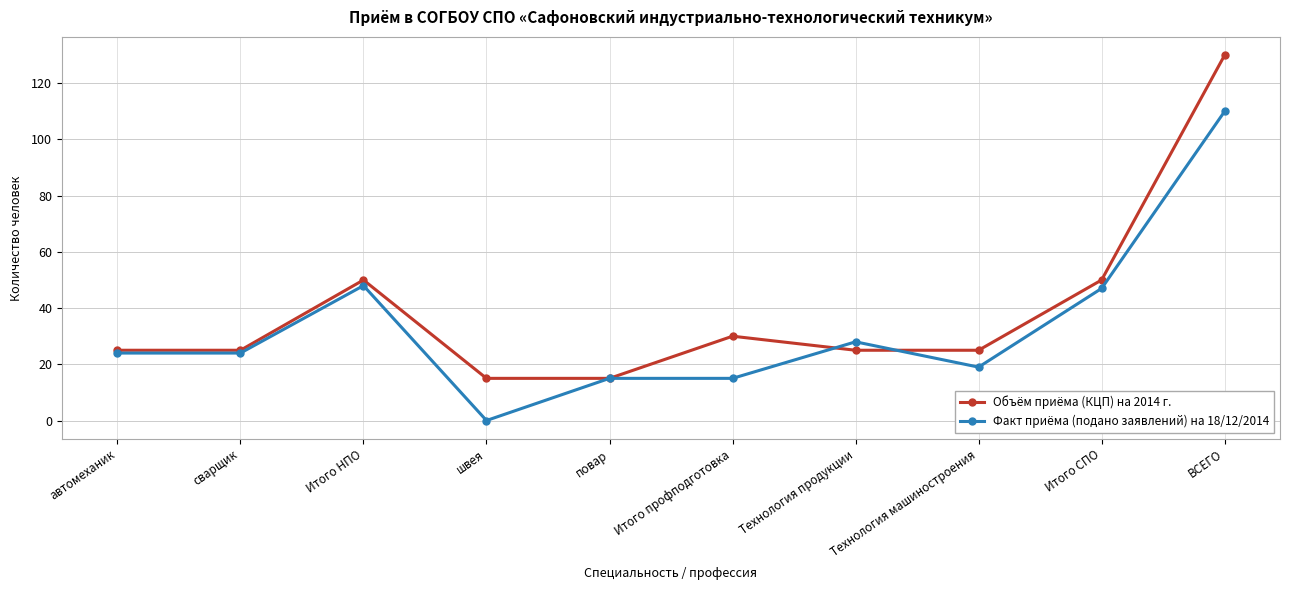

How many interior local peaks does the Объём приёма (КЦП) на 2014 г. series have?

2